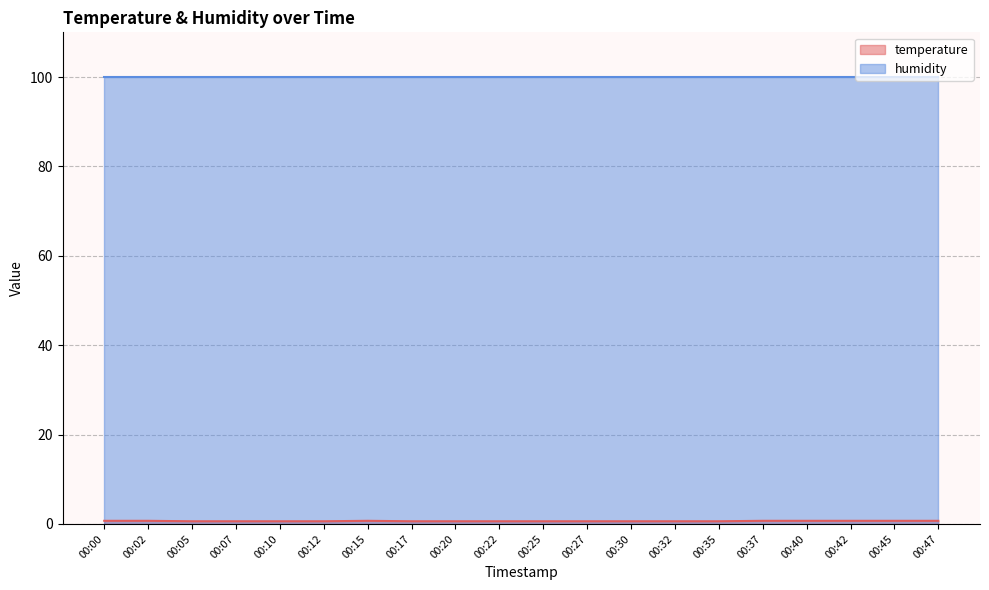

The value at 00:00 is 0.7. True or false?

True